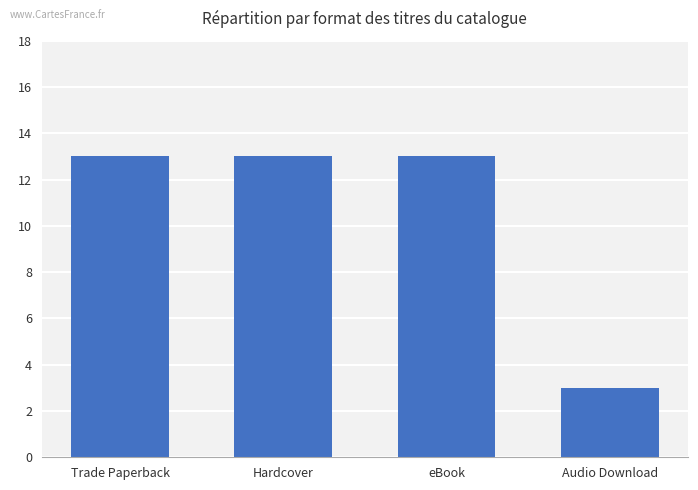

Reading left to right, transcribe all the data shown in this chart.

Trade Paperback=13	Hardcover=13	eBook=13	Audio Download=3